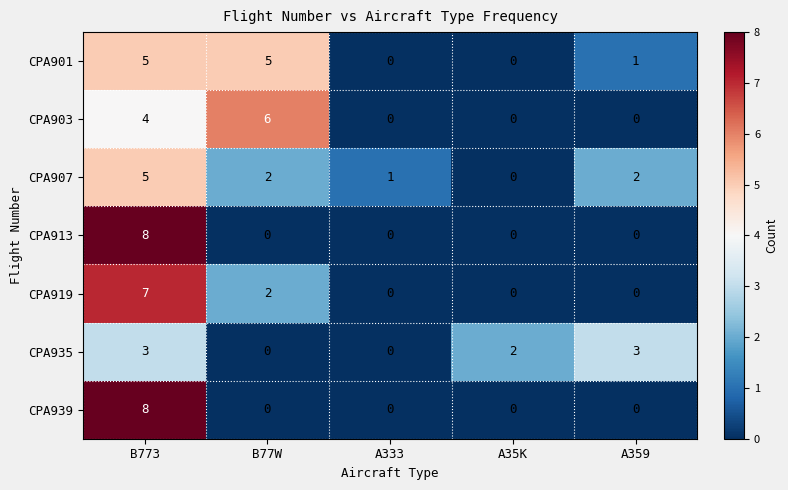

What is the sum of all CPA913 values?

8